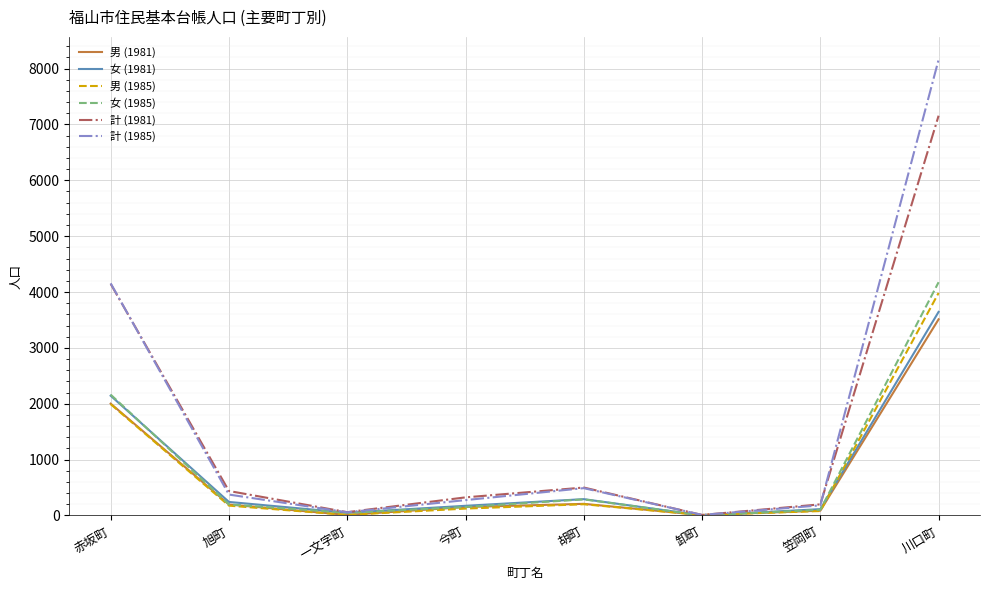

Which series changed the most between 赤坂町 and 旭町?

計 (1985)